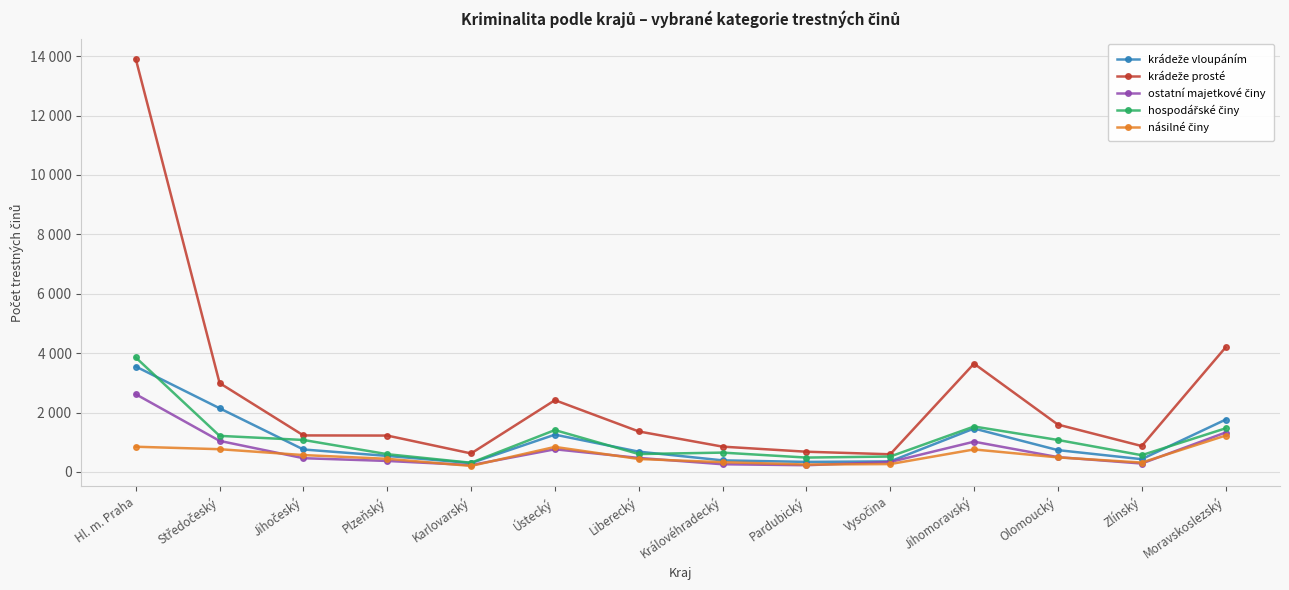

True or false: násilné činy and hospodářské činy cross at least once.

False